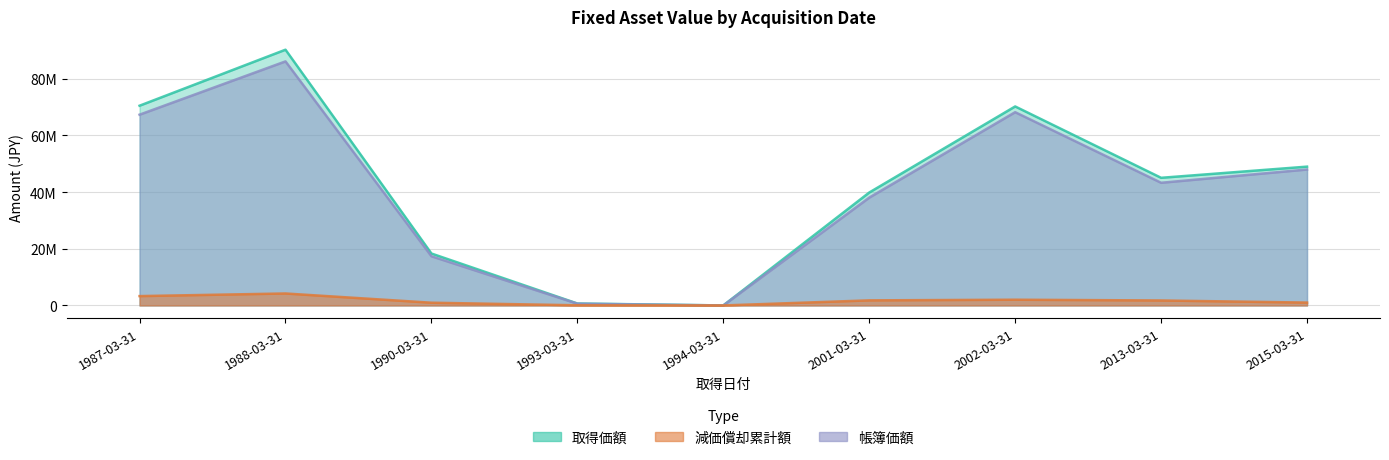

Which series has the largest total across all categories?

取得価額